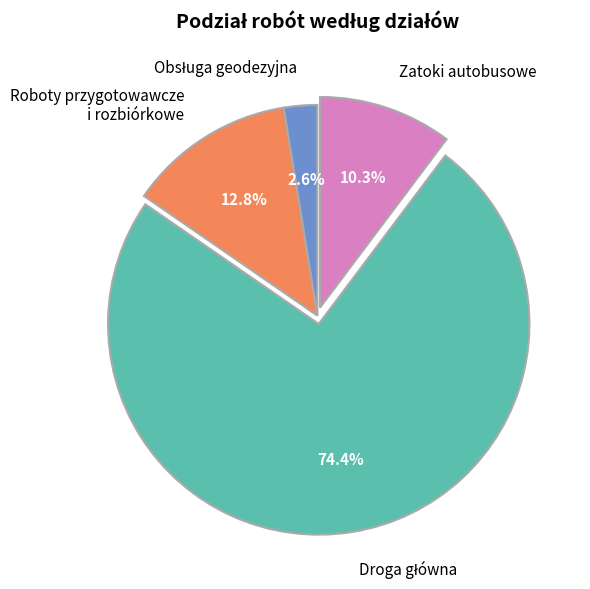

What percentage is NOT represented by Roboty przygotowawcze i rozbiórkowe?

87.2%